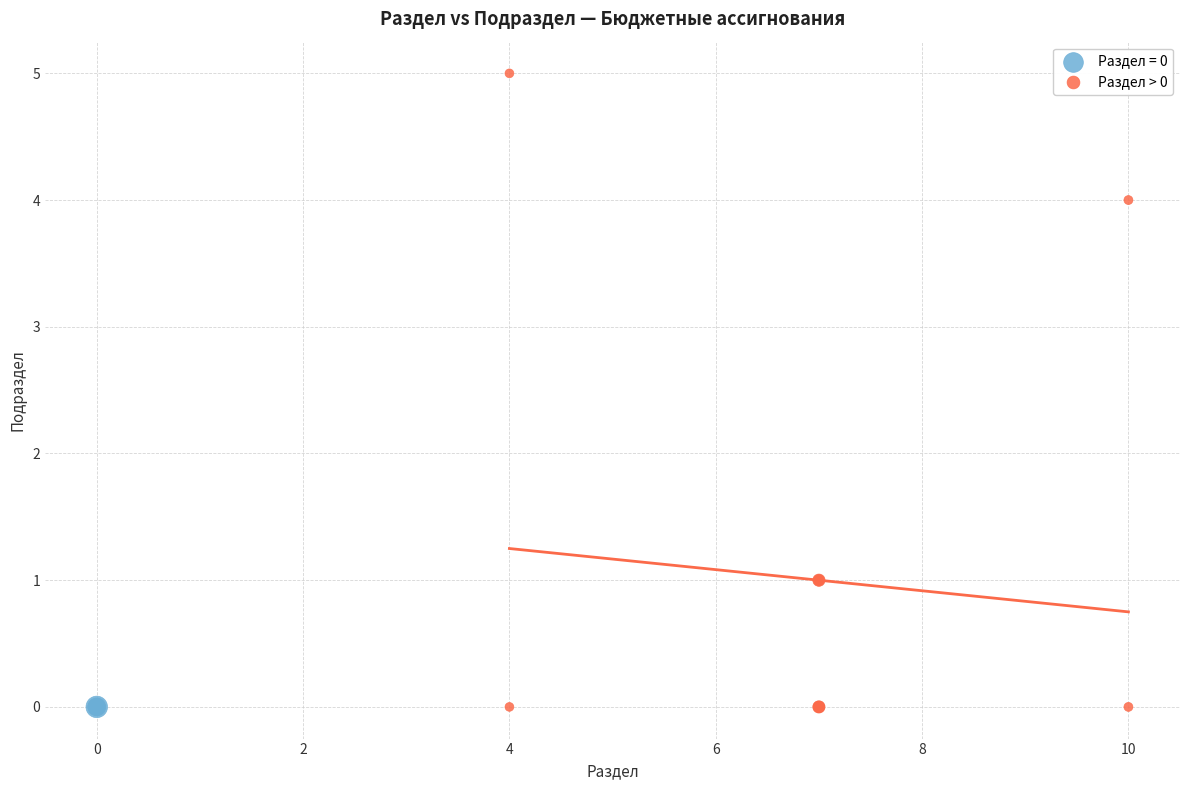

Which series reaches the maximum Y coordinate?

Раздел > 0